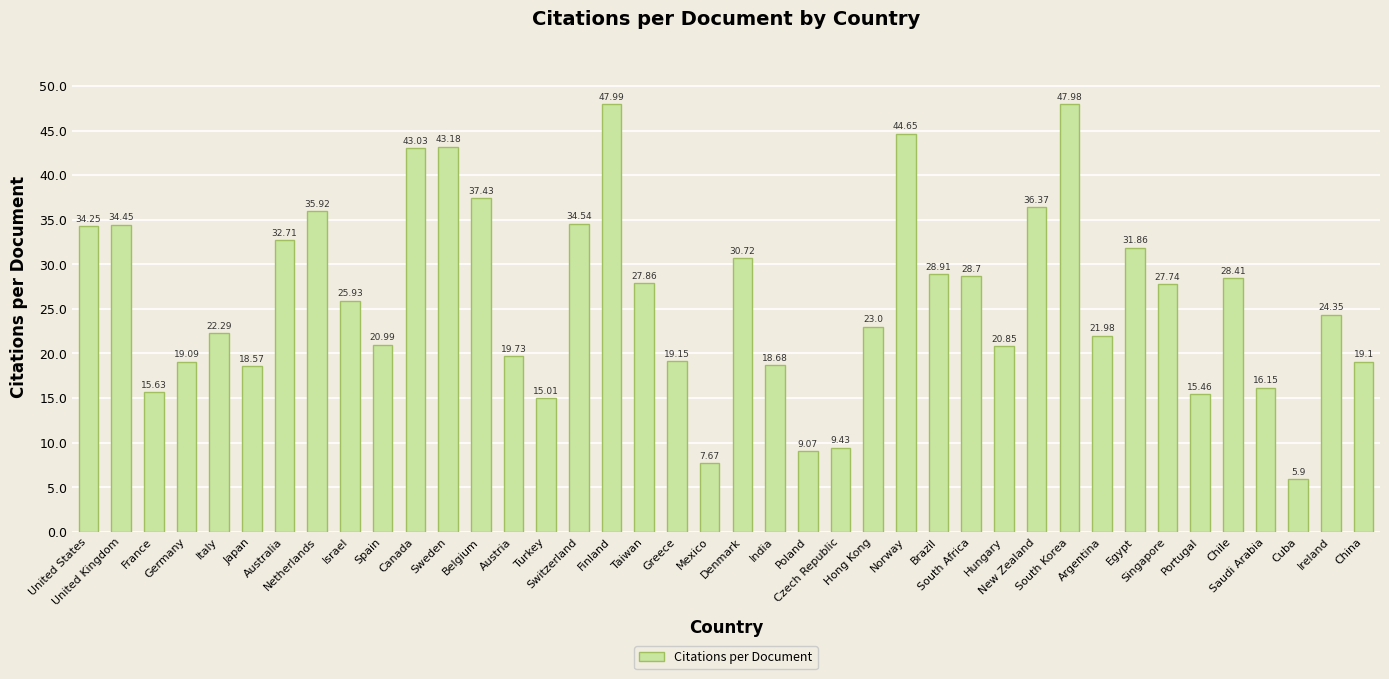

At which label is the value closest to 26?

Israel